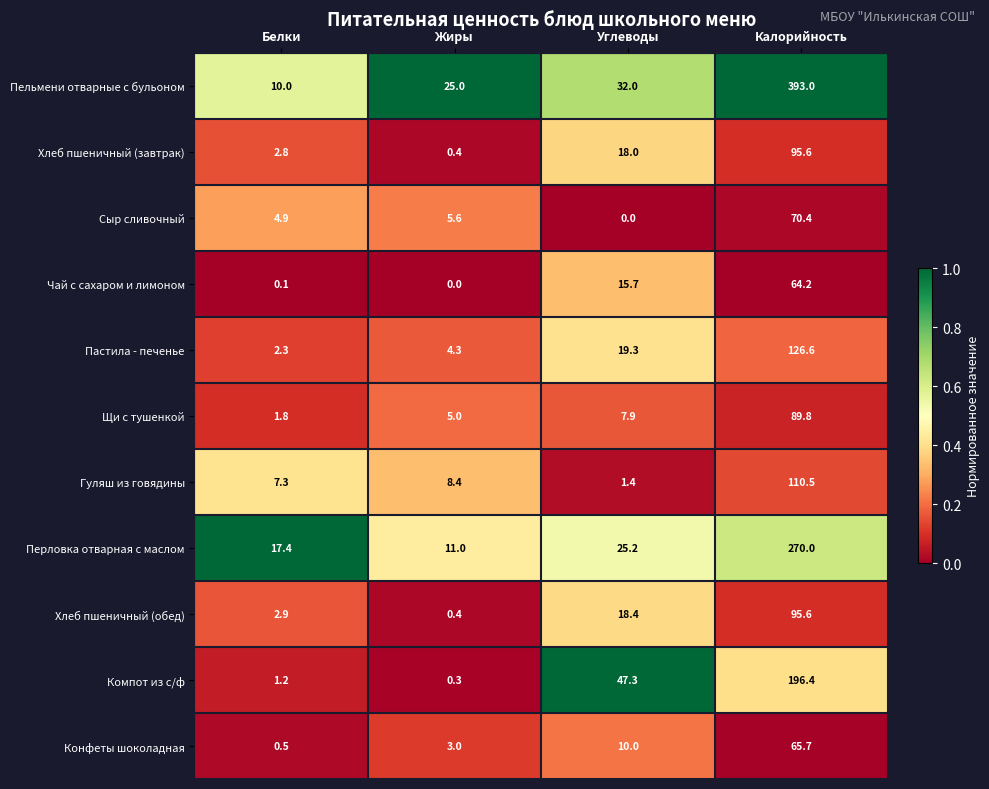

Rank the categories by Чай с сахаром и лимоном value from highest to lowest.

Калорийность, Углеводы, Белки, Жиры